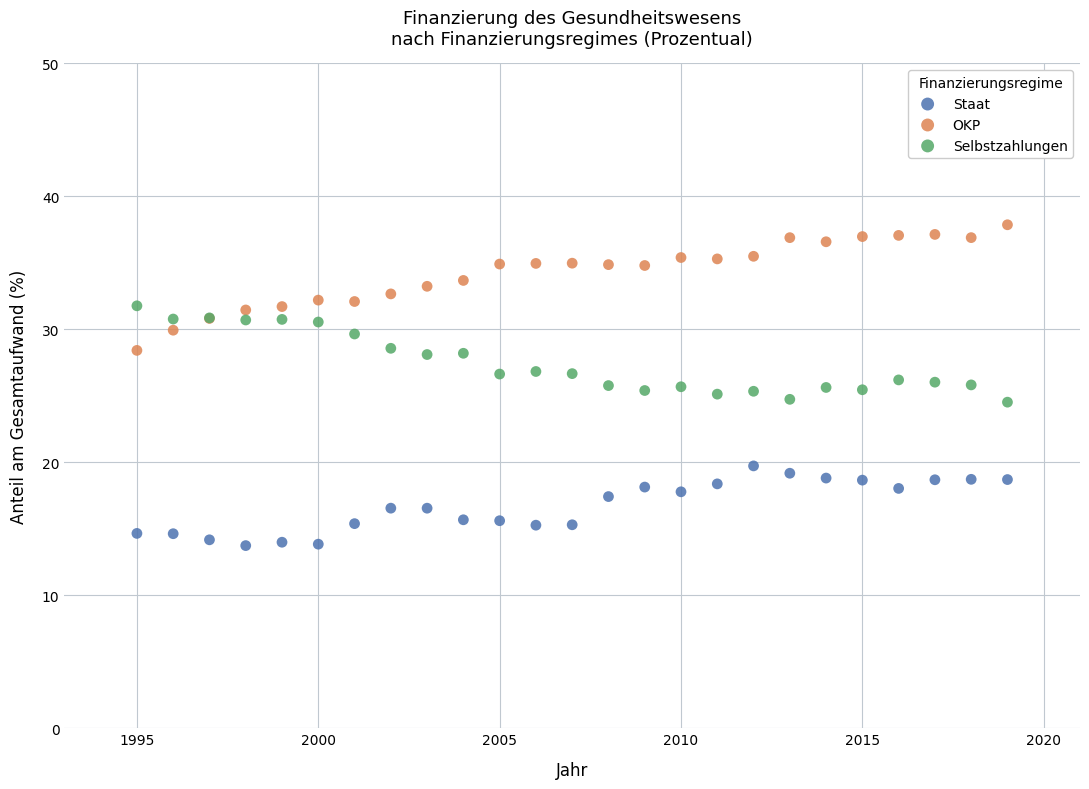

Which series reaches the maximum Y coordinate?

OKP